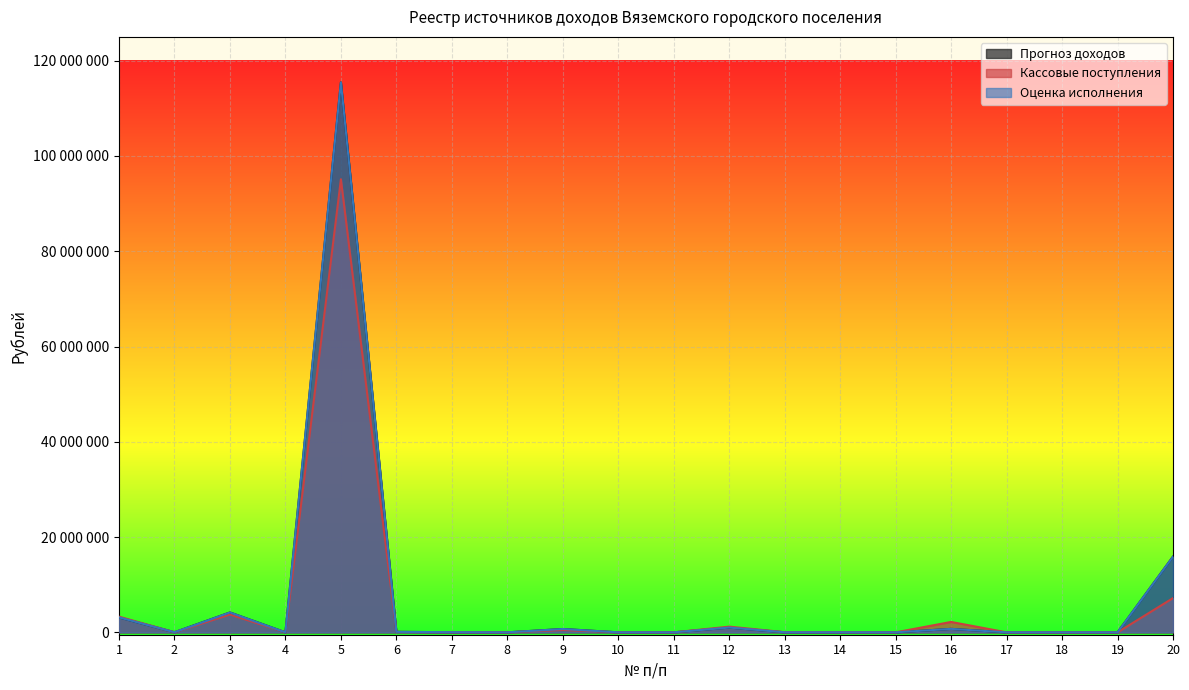

Reading right to left, transcribe all the data shown in this chart.

Прогноз доходов: 20=15895200.0	19=0.0	18=1400.0	17=1000.0	16=727100.0	15=0.0	14=5000.0	13=9000.0	12=1000000.0	11=1500.0	10=2500.0	9=700000.0	8=0.0	7=30000.0	6=100000.0	5=115448200.0	4=0.0	3=4169700.0	2=17300.0	1=3131300.0
Кассовые поступления: 20=7184160.0	19=5.2	18=300.2	17=3177.0	16=2182091.8	15=1126.2	14=24195.5	13=34566.3	12=1195830.7	11=105.4	10=3766.1	9=507052.1	8=0.0	7=29921.2	6=88187.5	5=95116850.2	4=0.0	3=3743355.5	2=18483.8	1=3294740.0
Оценка исполнения: 20=15895200.0	19=0.0	18=1400.0	17=1000.0	16=727100.0	15=0.0	14=5000.0	13=9000.0	12=1000000.0	11=1500.0	10=2500.0	9=700000.0	8=0.0	7=30000.0	6=100000.0	5=115448200.0	4=0.0	3=4169700.0	2=17300.0	1=3131300.0